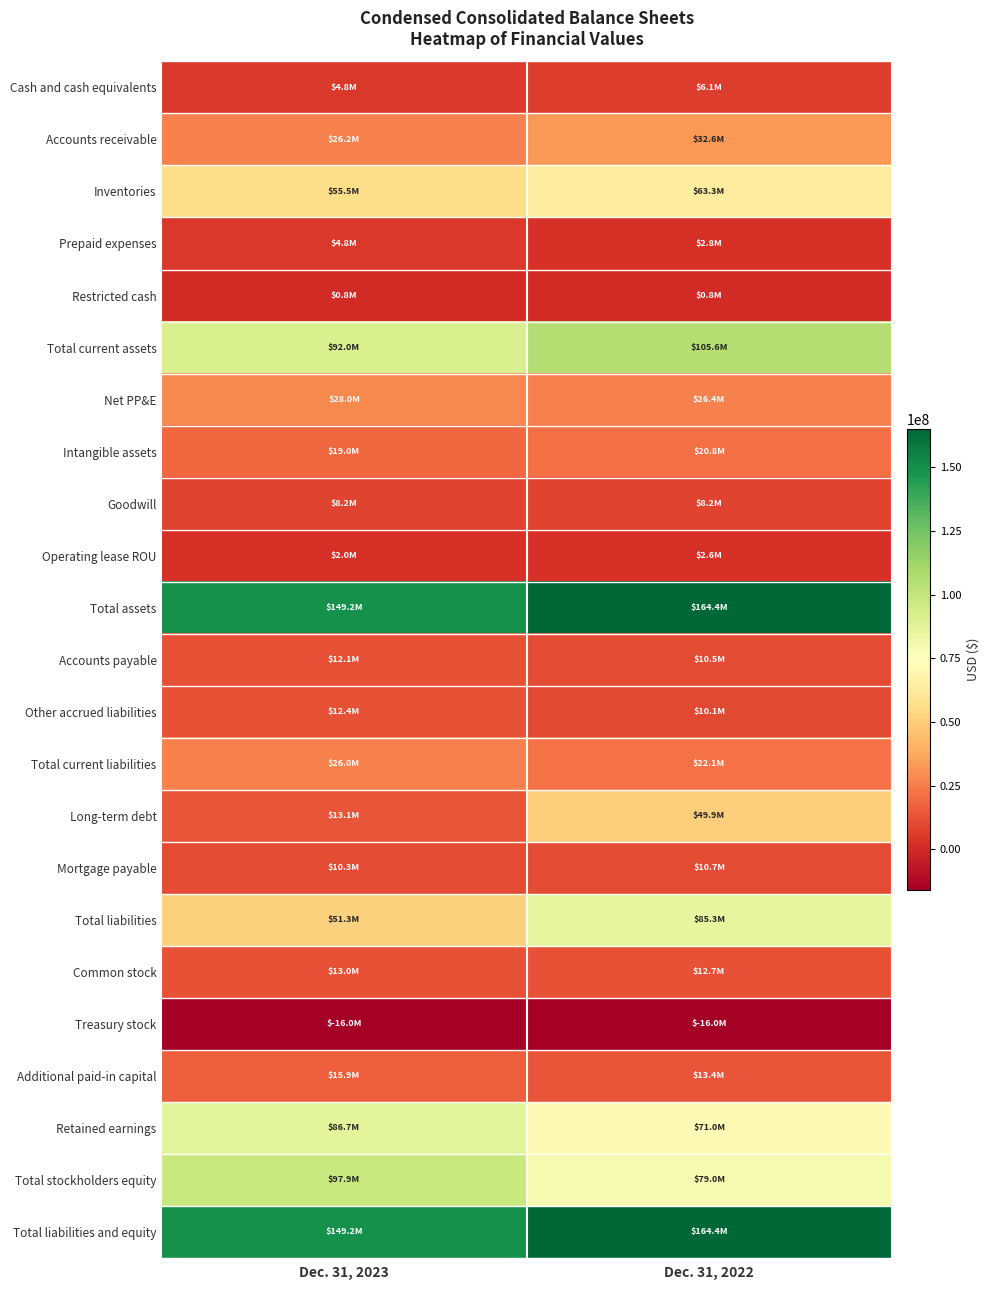

Which series changed the most between Dec. 31, 2023 and Dec. 31, 2022?

Long-term debt